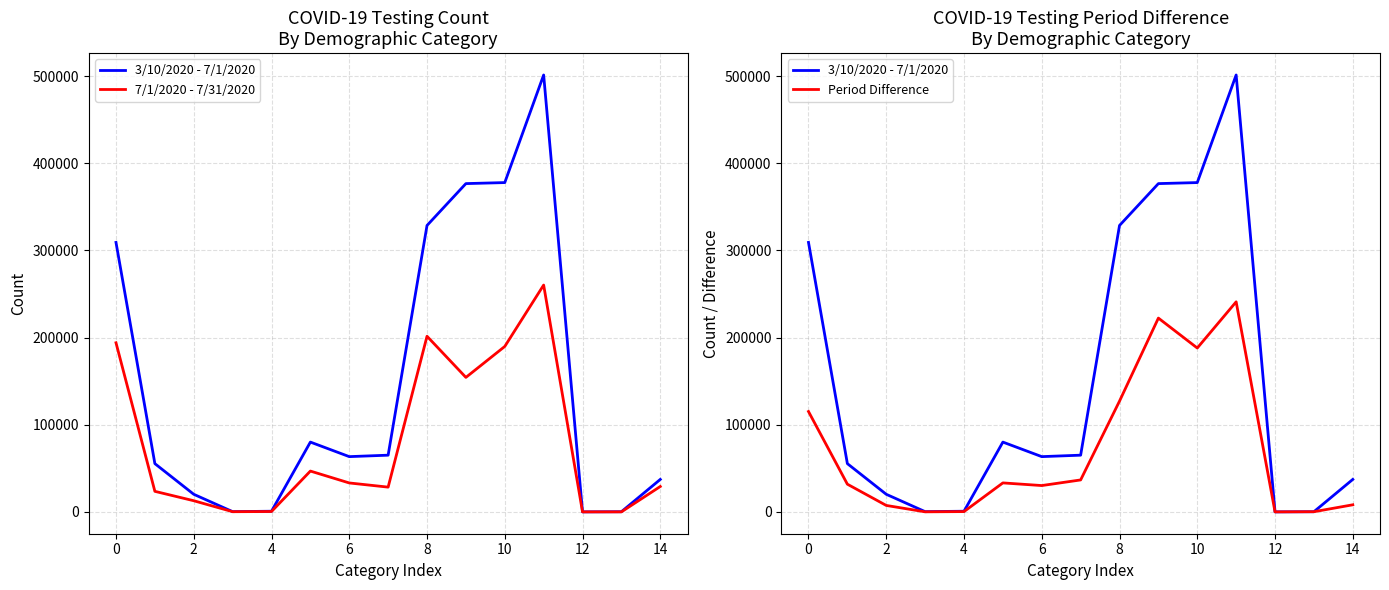

True or false: 3/10/2020 - 7/1/2020 and 7/1/2020 - 7/31/2020 cross at least once.

False